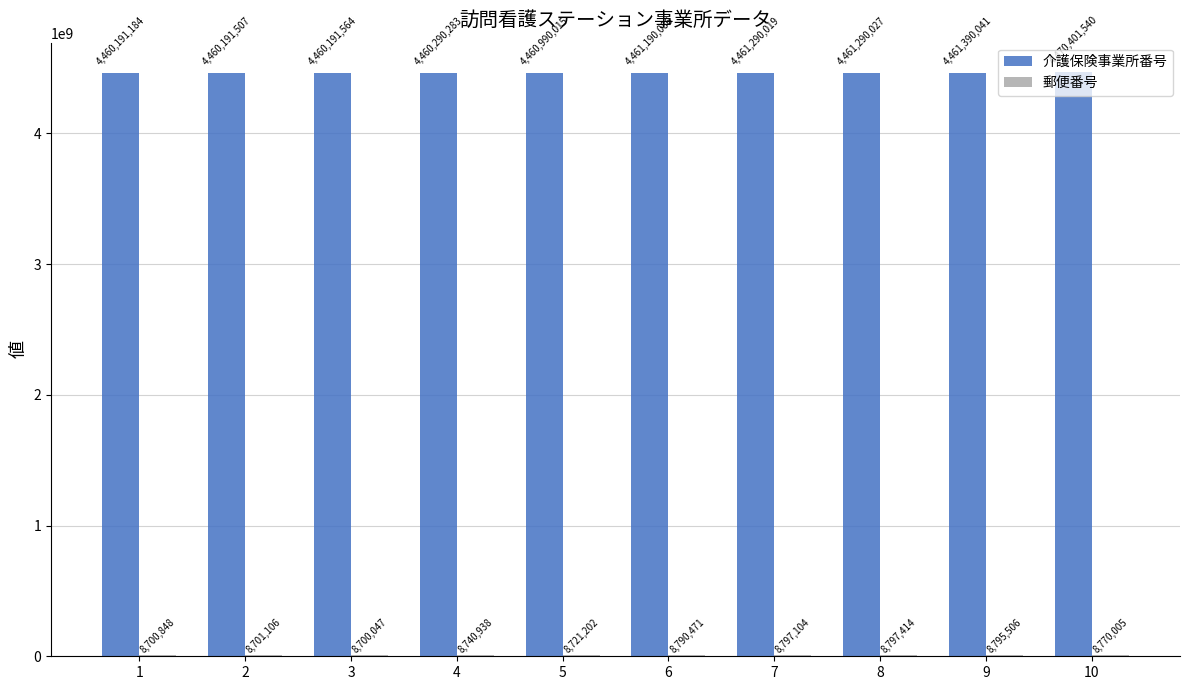

The 介護保険事業所番号 series shows 7178226109 at 1. True or false?

False